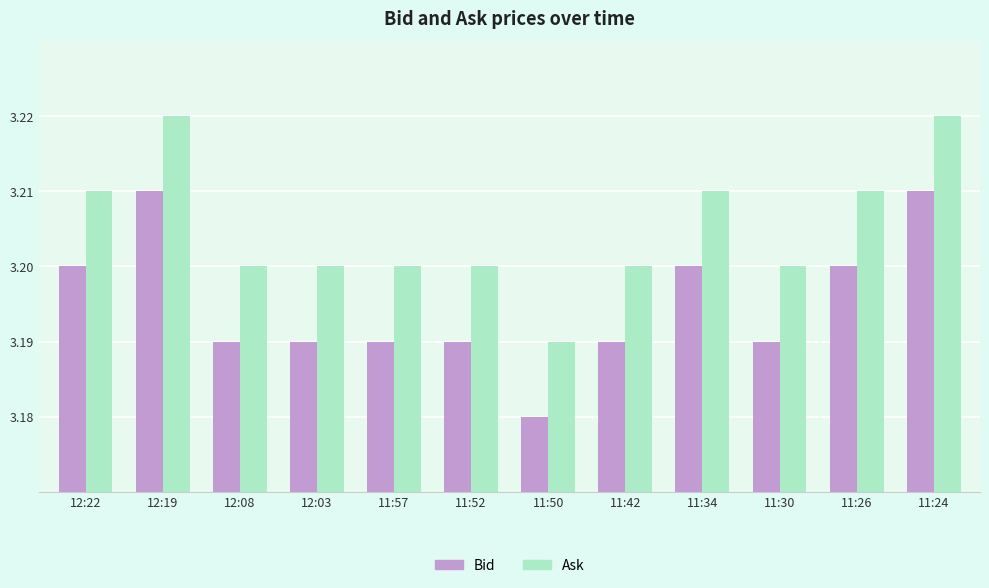

What are all the series names shown in the legend?

Bid, Ask